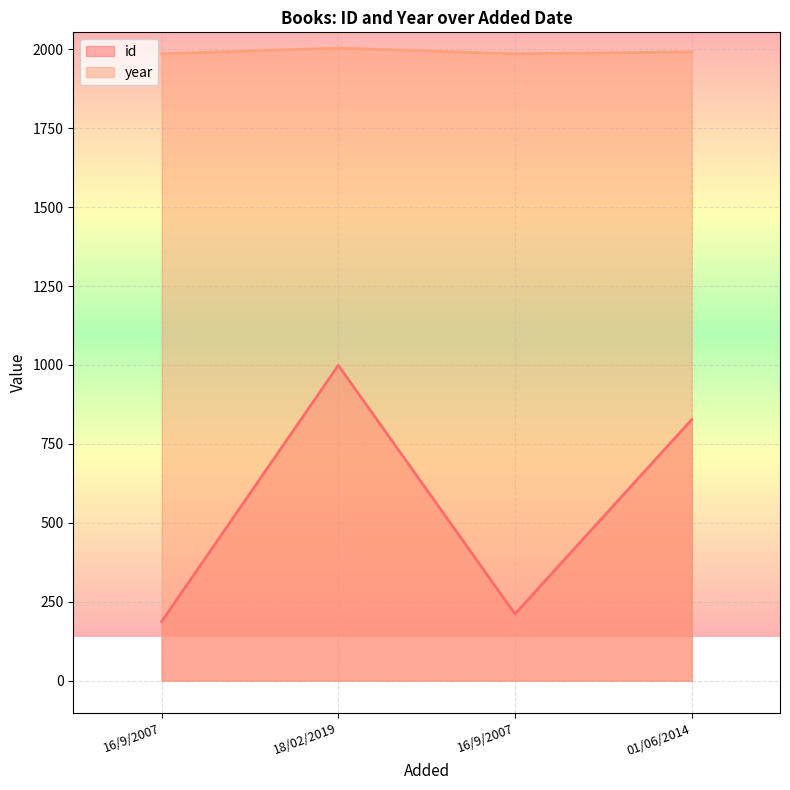

True or false: id and year cross at least once.

False